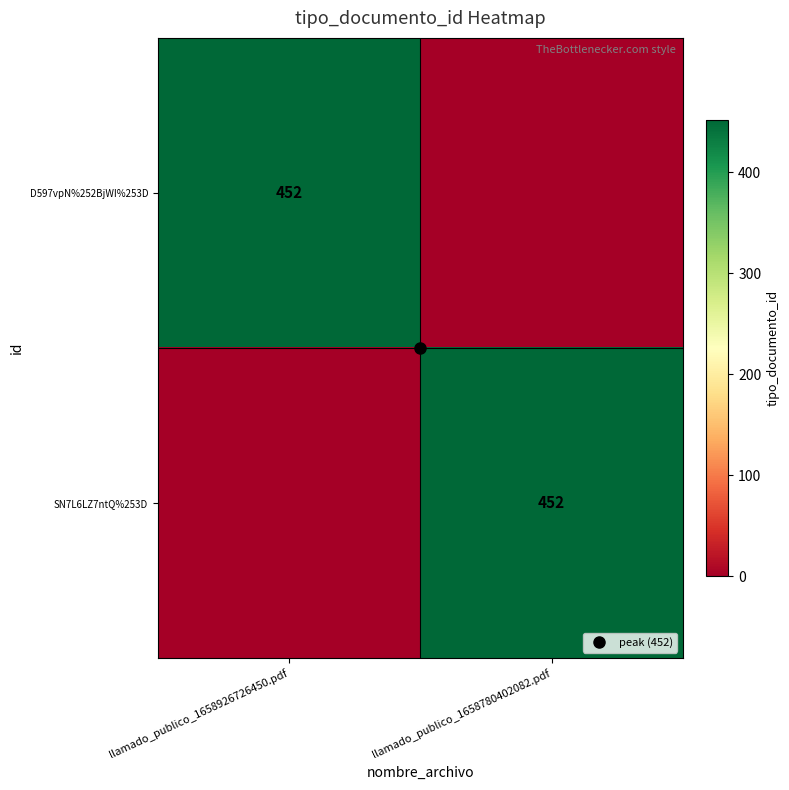

At which category is the sum across all series the highest?

llamado_publico_1658926726450.pdf